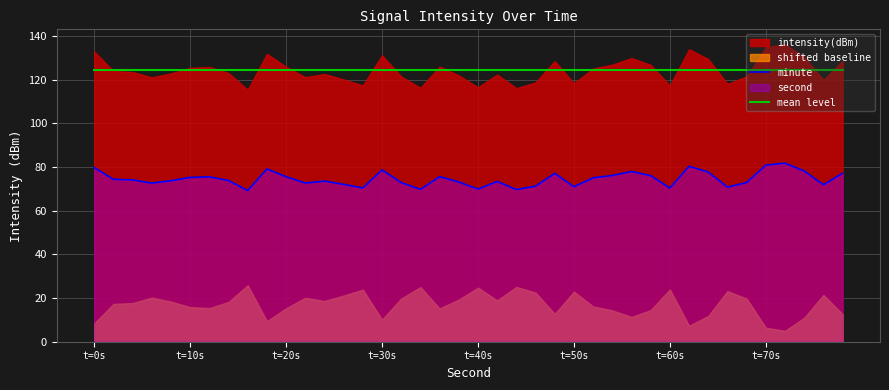

What is the minimum value for minute?

69.3